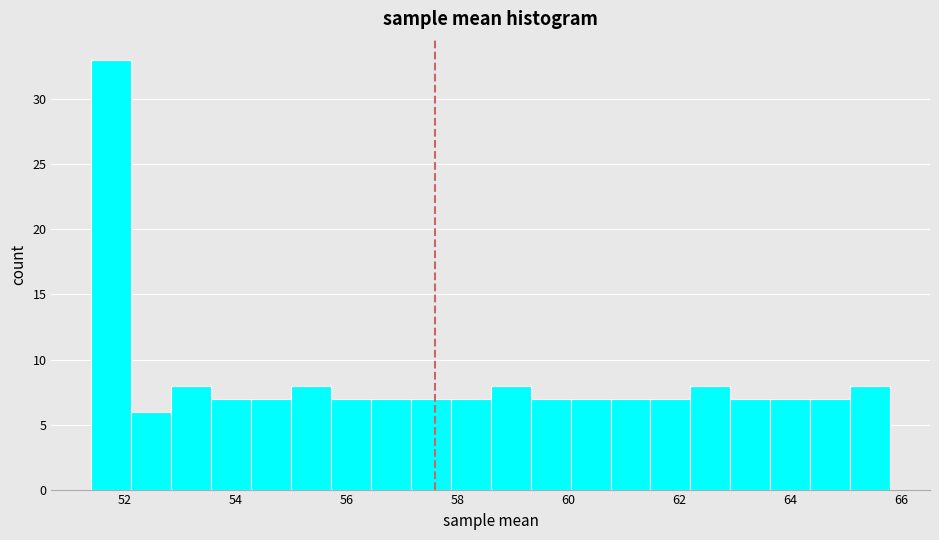

Around what value on the x-axis is the tallest bar? Give the approximate position of its centre, as read against the axis.

51.8